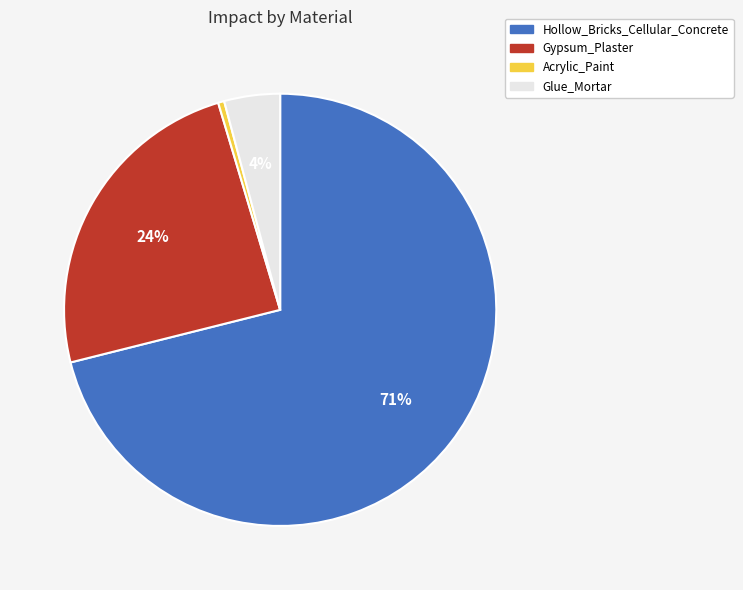

True or false: Hollow_Bricks_Cellular_Concrete accounts for 71% of the total.

True